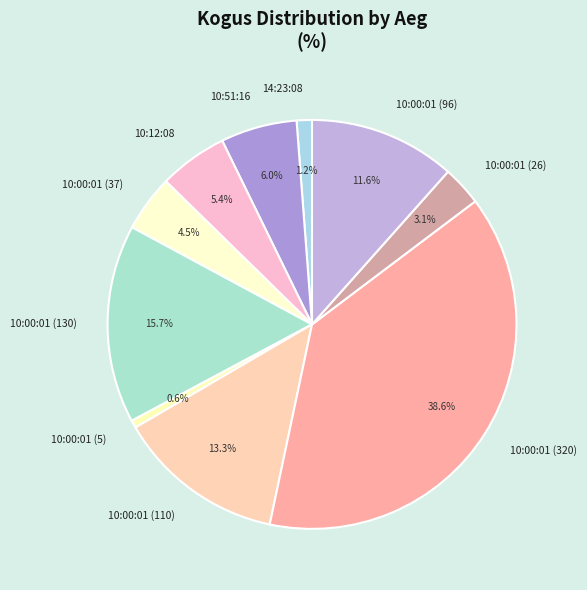

How many segments does this pie chart have?

10